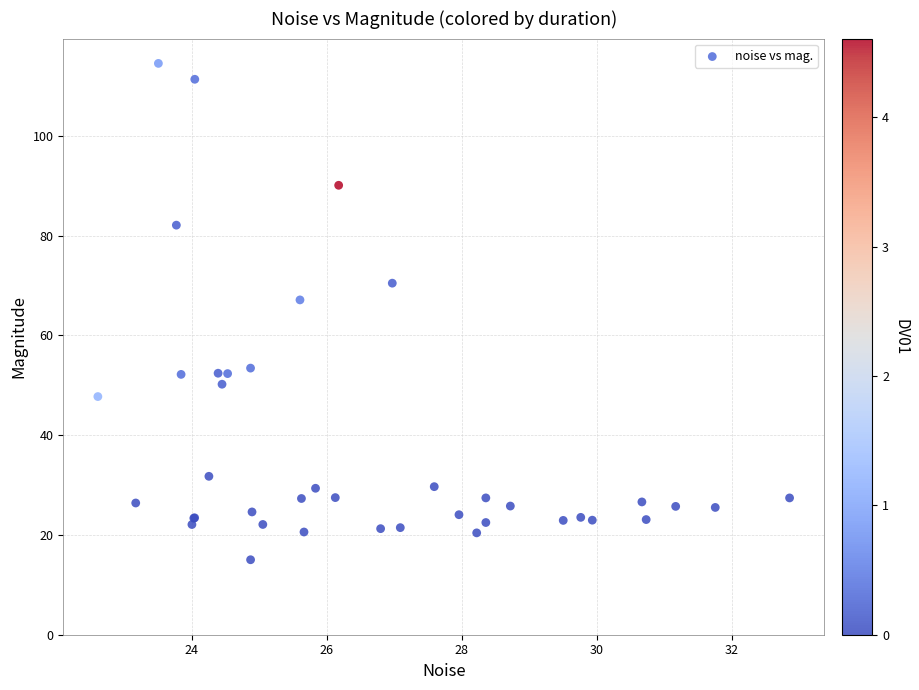

What Y value in the scatter plot is closest to 64?

67.1